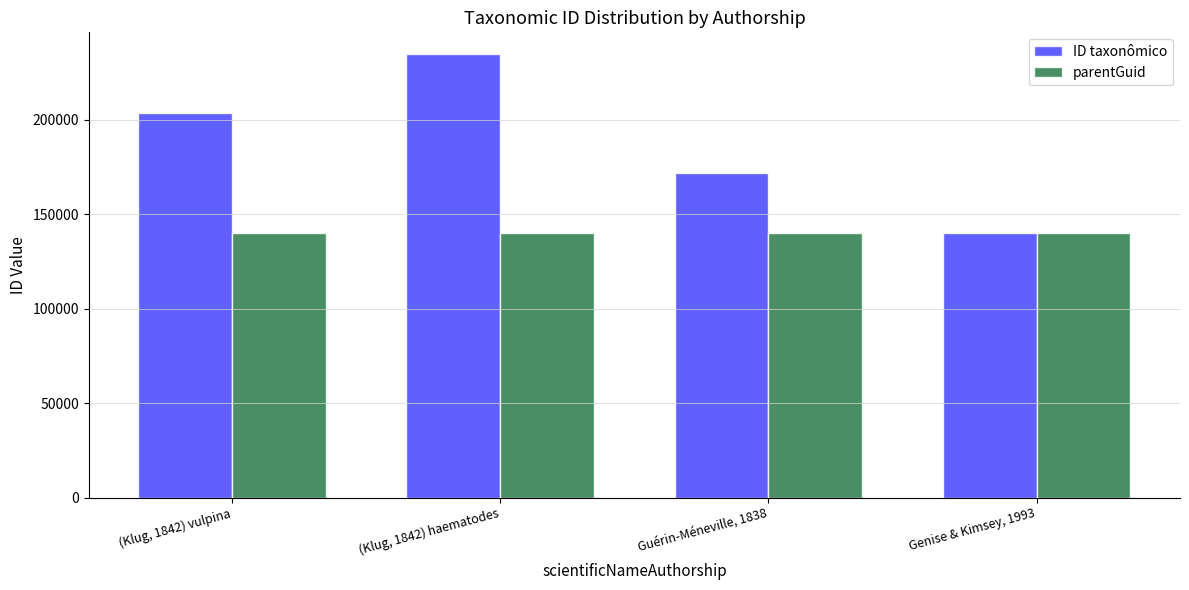

What is the smallest value displayed?

140043